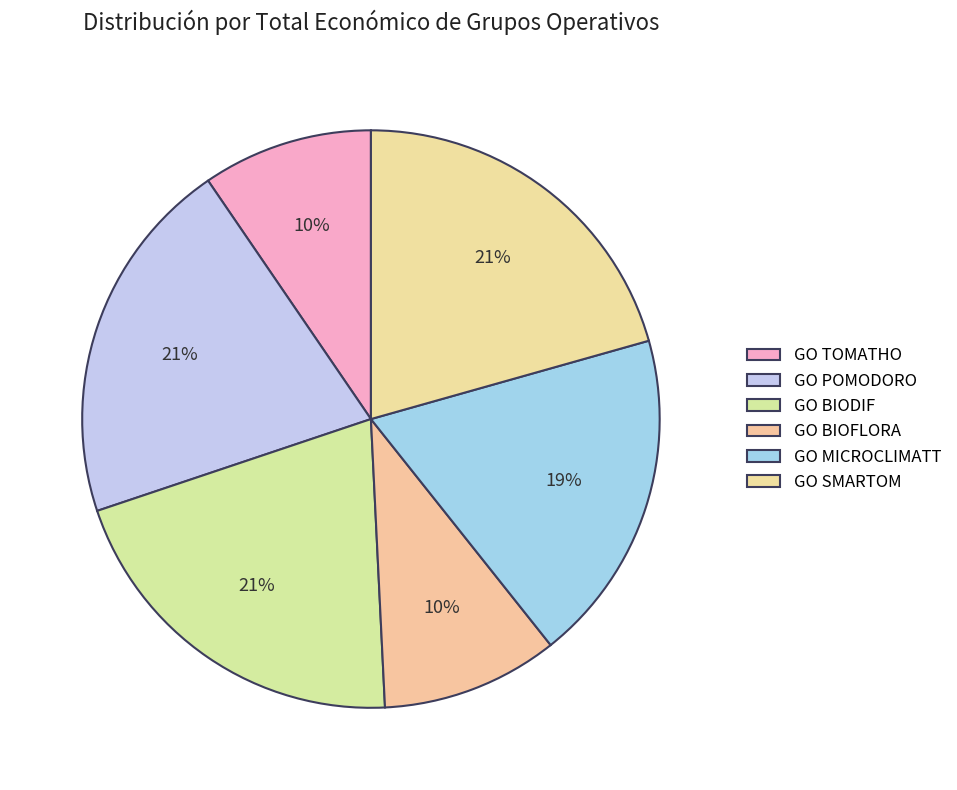

True or false: GO BIODIF accounts for 31% of the total.

False